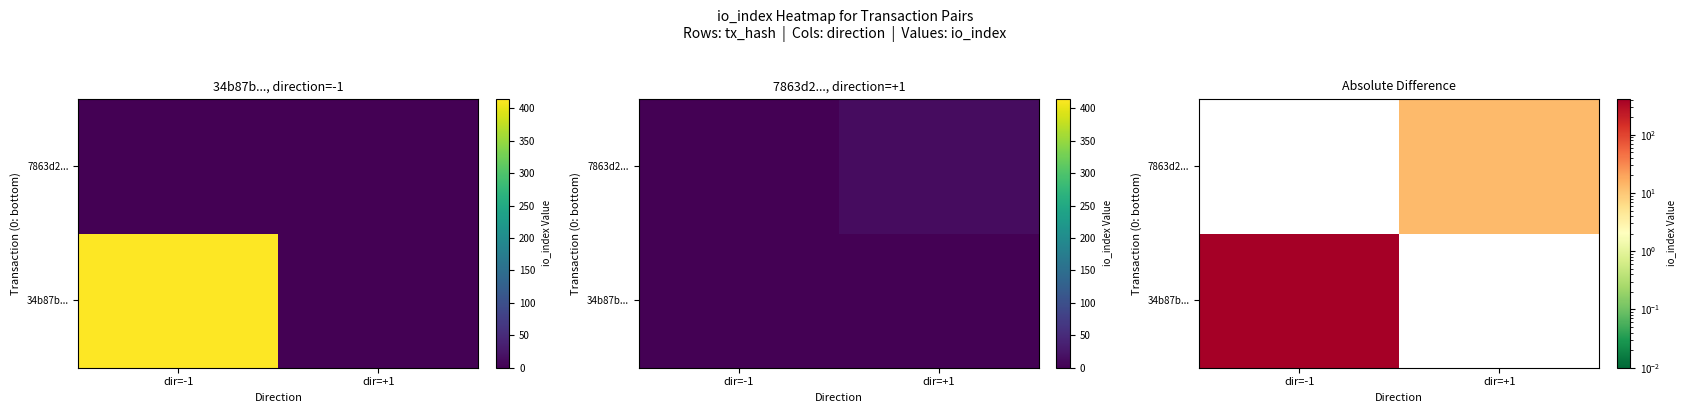

Which label corresponds to the smallest value in the chart?

dir=+1